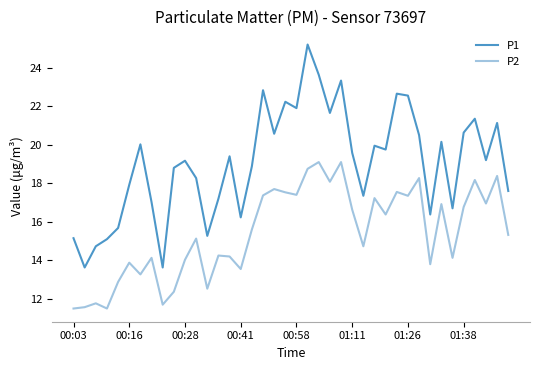

What is the smallest value displayed?

11.5